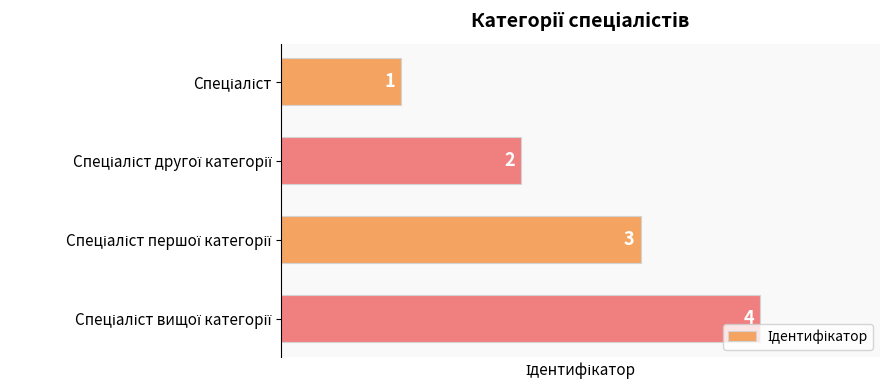

Count the number of categories in the chart.

4